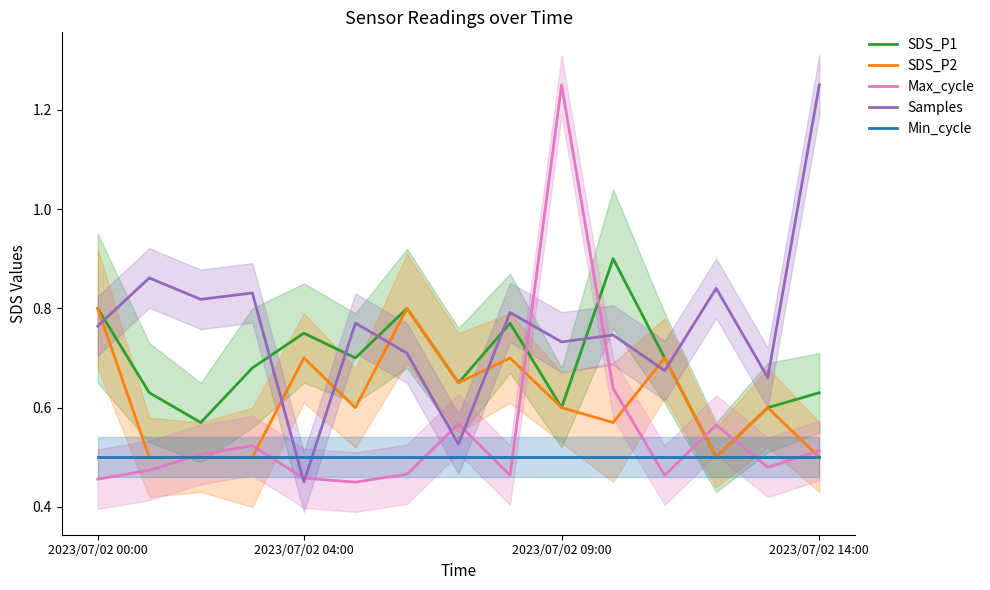

Which series has the largest total across all categories?

Samples